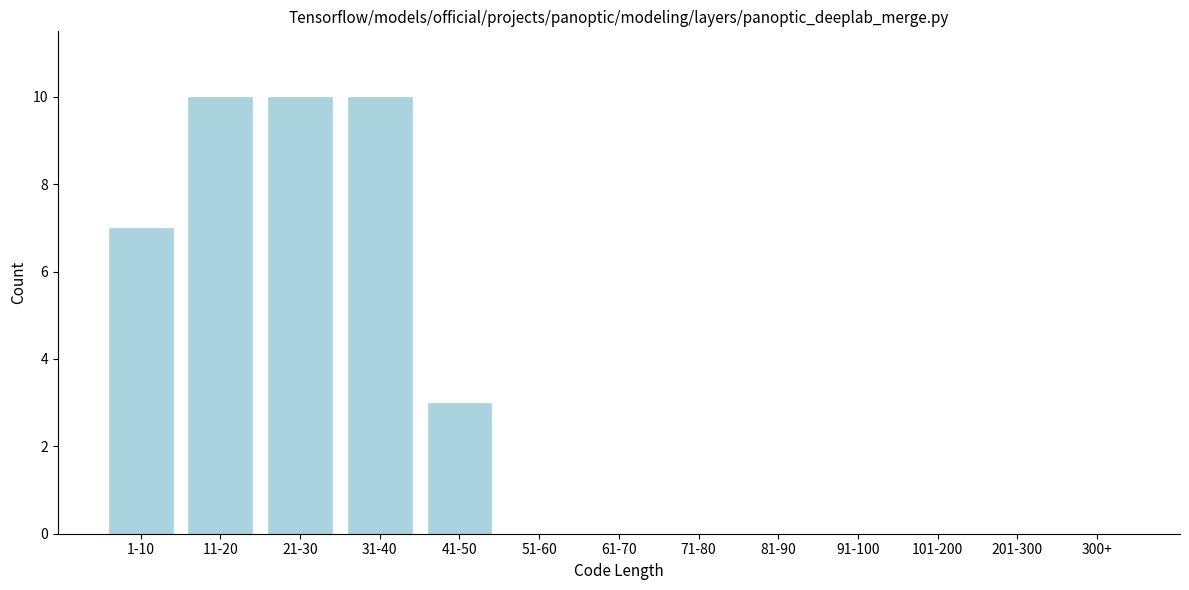

Reading left to right, what are all the values shown in this chart?

1-10=7	11-20=10	21-30=10	31-40=10	41-50=3	51-60=0	61-70=0	71-80=0	81-90=0	91-100=0	101-200=0	201-300=0	300+=0